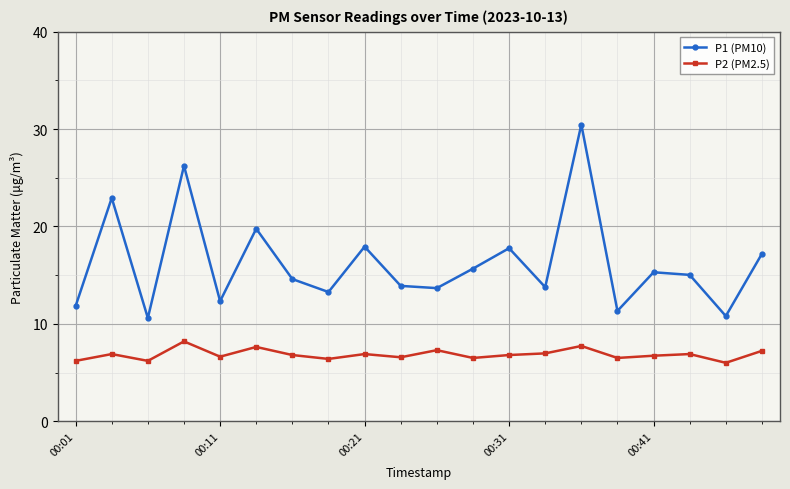

In P2 (PM2.5), how many points are lower than both neighbors (excluding endpoints)?

7